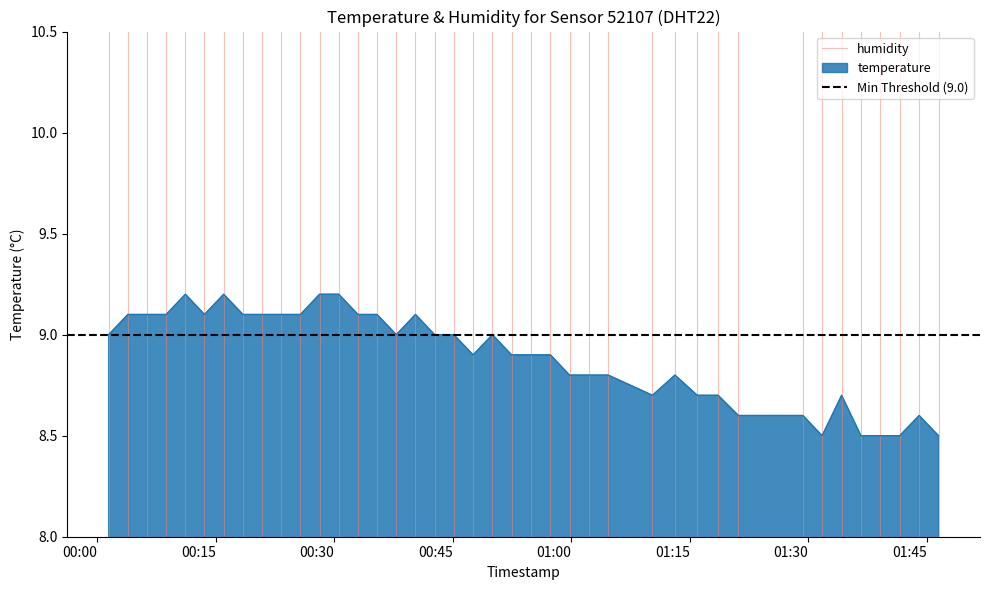

Is the value of humidity at 00:15 greater than the value of Min Threshold (9.0) at 00:15?

No